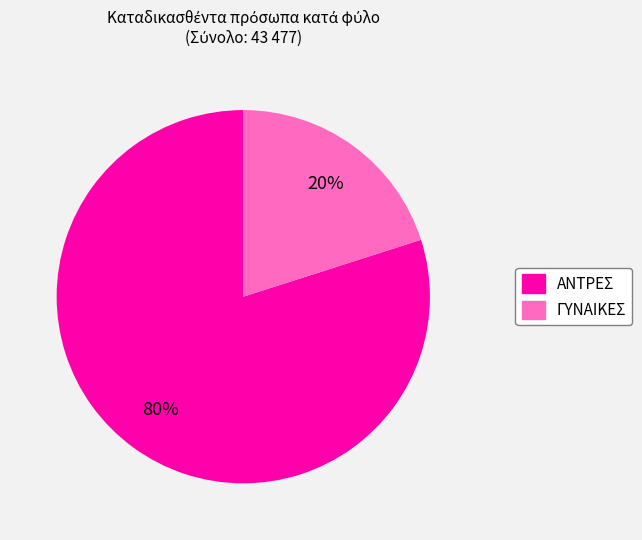

To the nearest percent, what is the difference between the ΓYNAIKEΣ and ANTPEΣ slice percentages?

60%